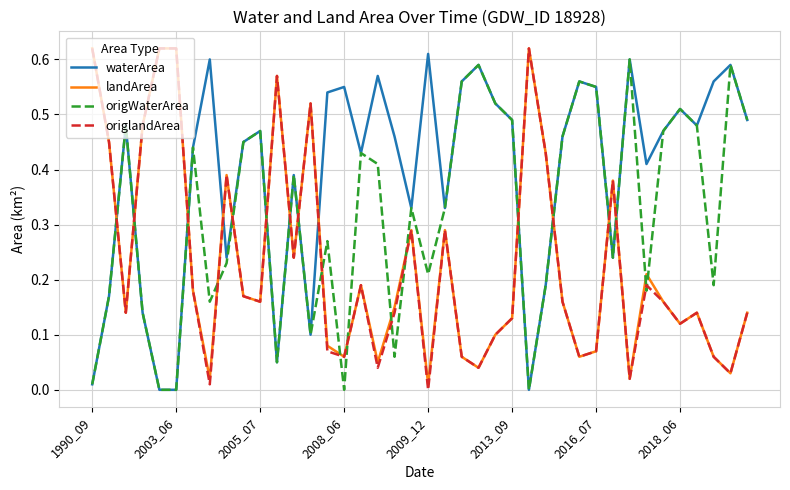

Which series has the largest total across all categories?

waterArea